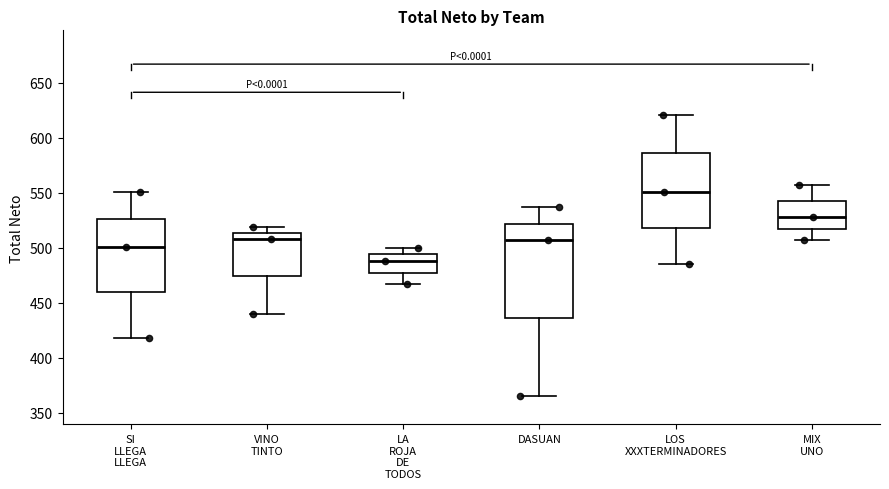

Reading left to right, read every box against the y-axis: the position of its median line, the range the box covers, and the ends of its whiskers. The values are not printed on the chart, so give them approximately, as read against the axis.

SI LLEGA LLEGA: median 500, box 460 to 525, whiskers 420 to 550
VINO TINTO: median 510, box 475 to 515, whiskers 440 to 520
LA ROJA DE TODOS: median 490, box 480 to 495, whiskers 465 to 500
DASUAN: median 505, box 435 to 520, whiskers 365 to 535
LOS XXXTERMINADORES: median 550, box 520 to 585, whiskers 485 to 620
MIX UNO: median 530, box 520 to 545, whiskers 505 to 555